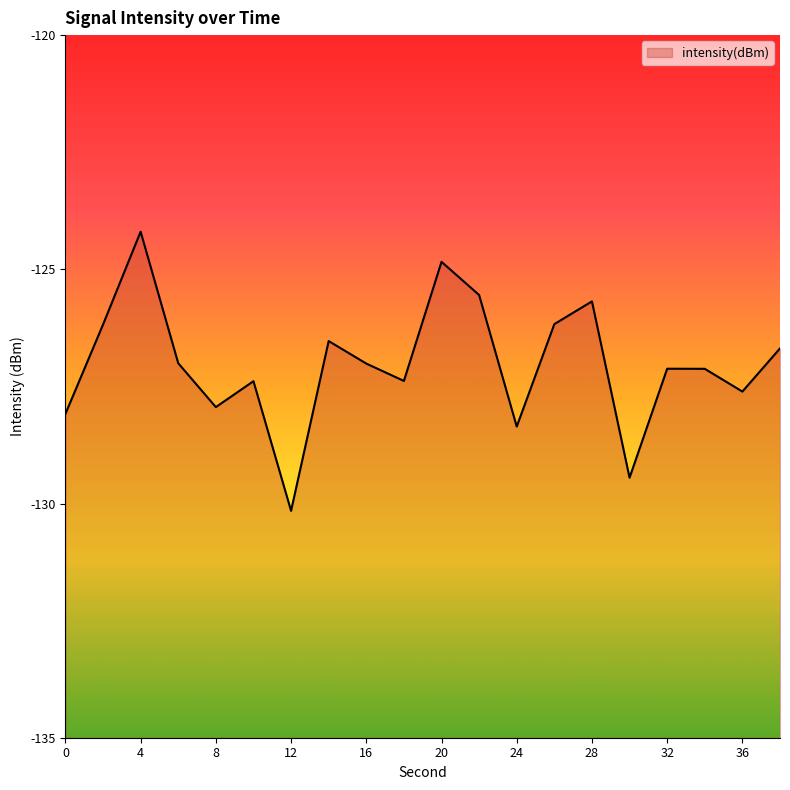

What is the greatest value displayed?

-124.2